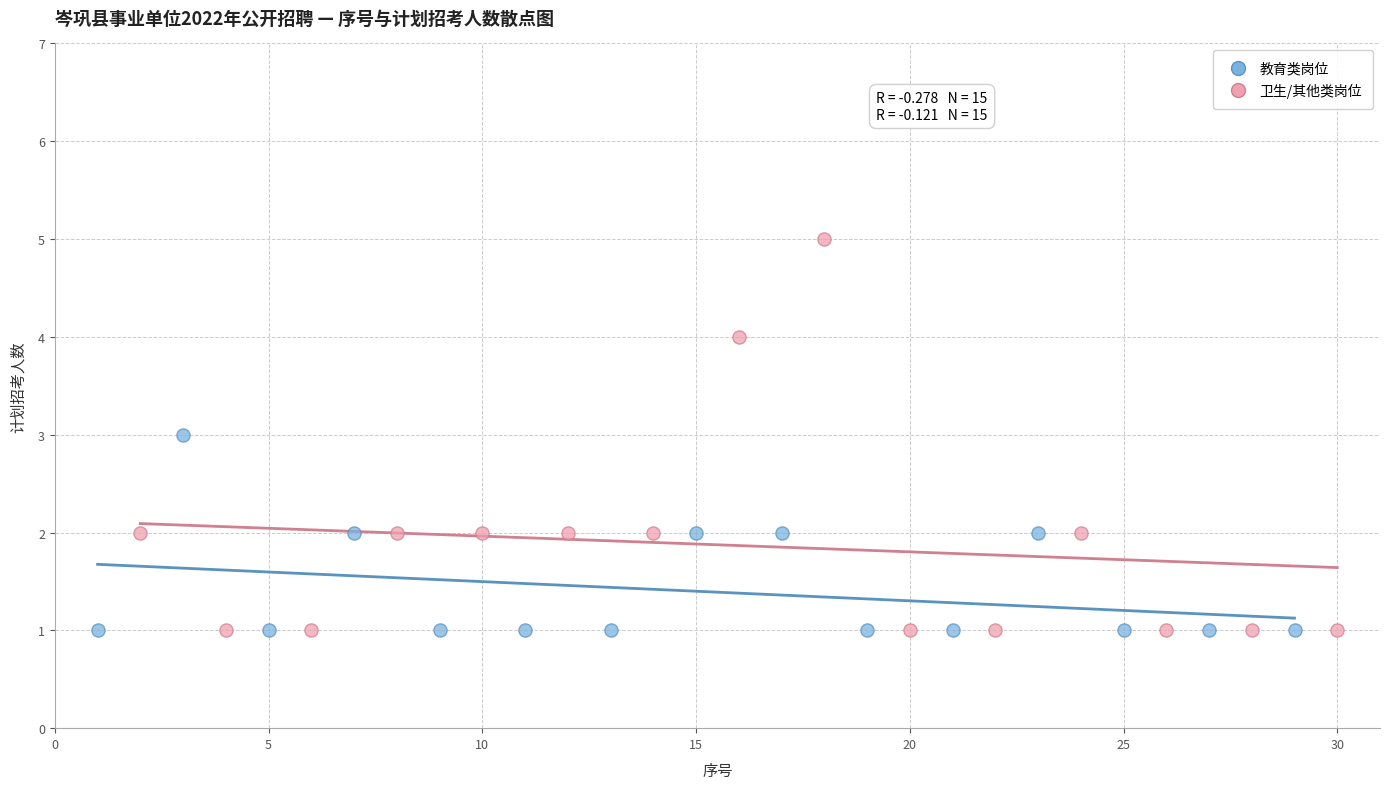

Which series has the largest Y range (max minus min)?

卫生/其他类岗位